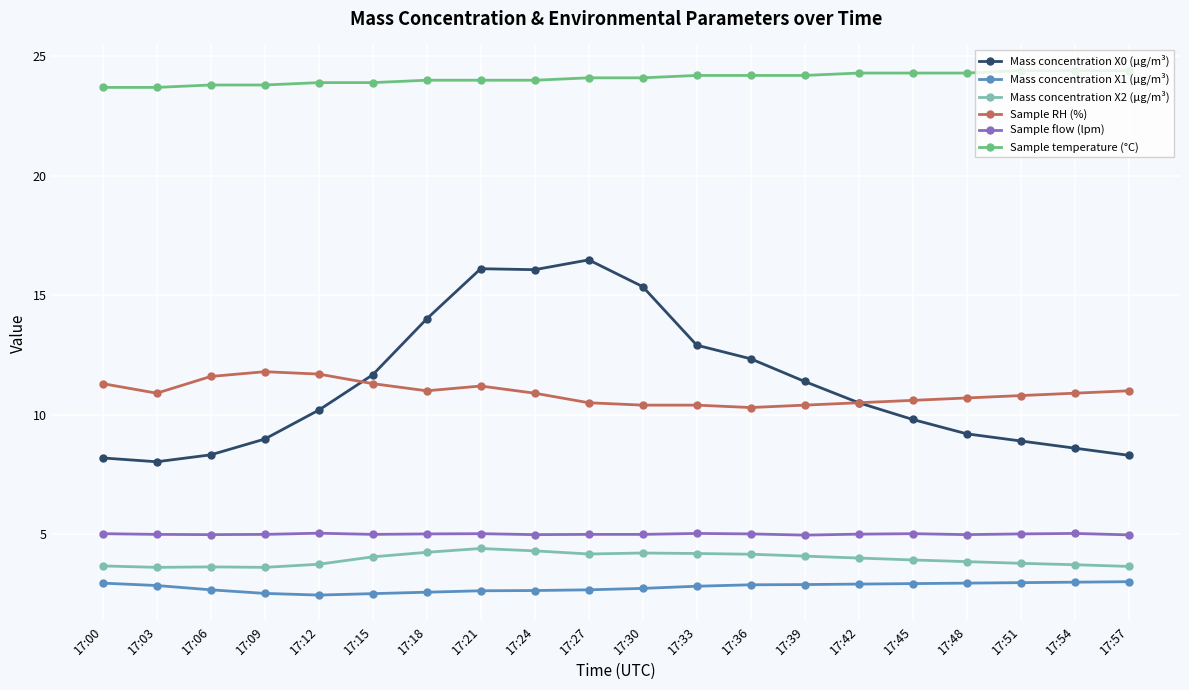

At 17:15, list the series in order from smallest to largest.

Mass concentration X1 (μg/m³), Mass concentration X2 (μg/m³), Sample flow (lpm), Sample RH (%), Mass concentration X0 (μg/m³), Sample temperature (°C)